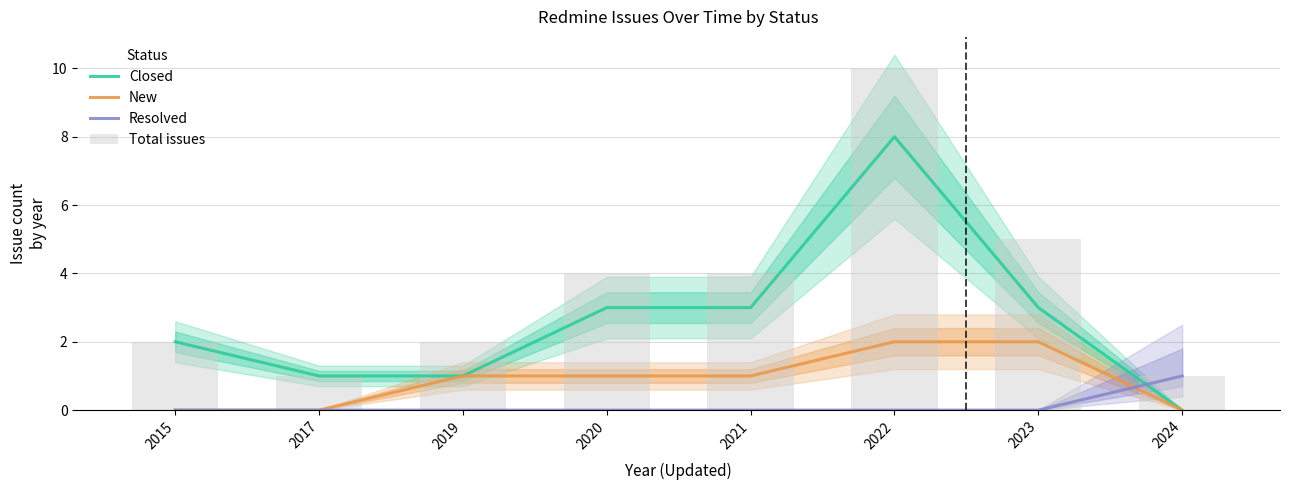

What value does the Total issues series have at 2019?

2